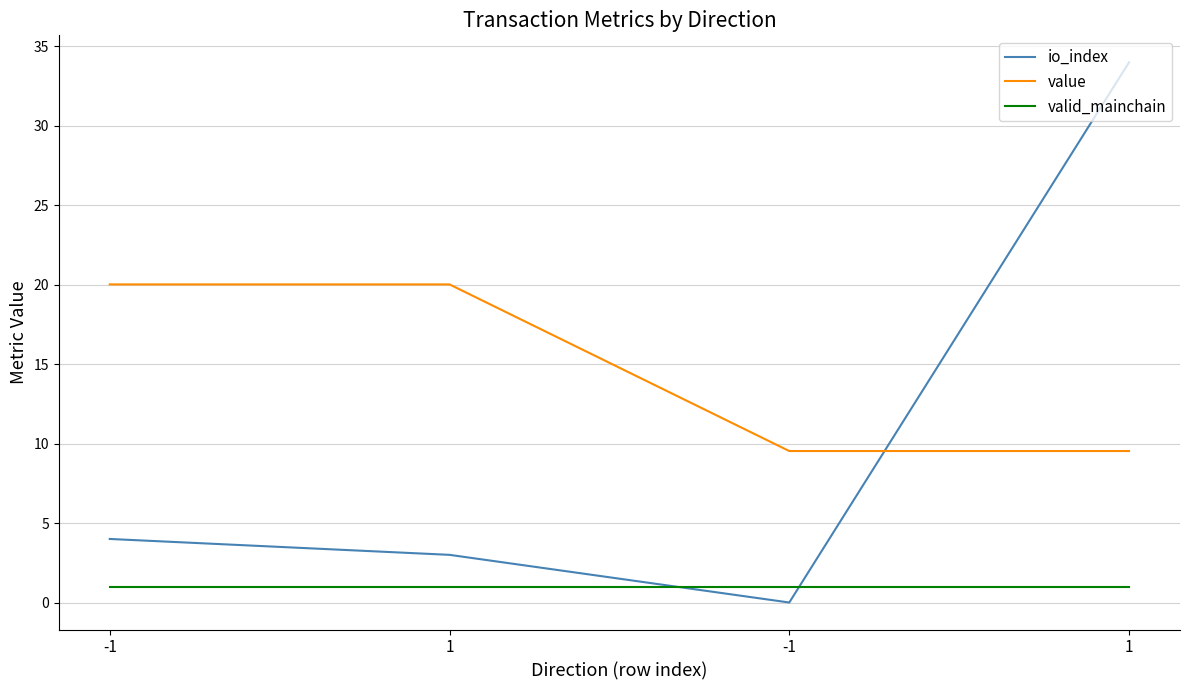

Does the chart display data point markers on the line(s)?

No